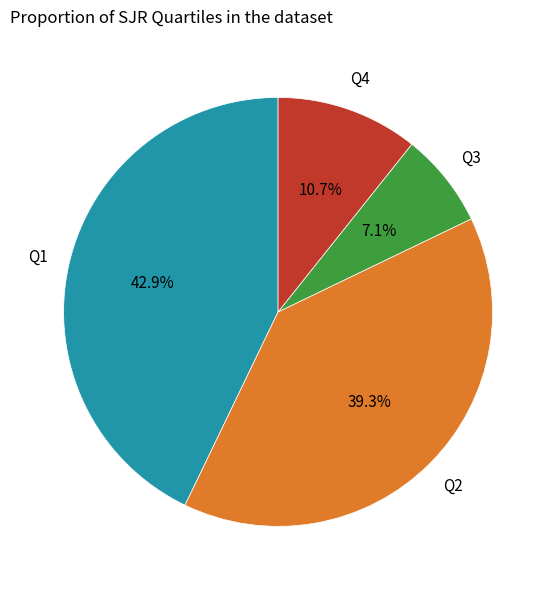

Is there any slice that represents more than half of the pie?

No